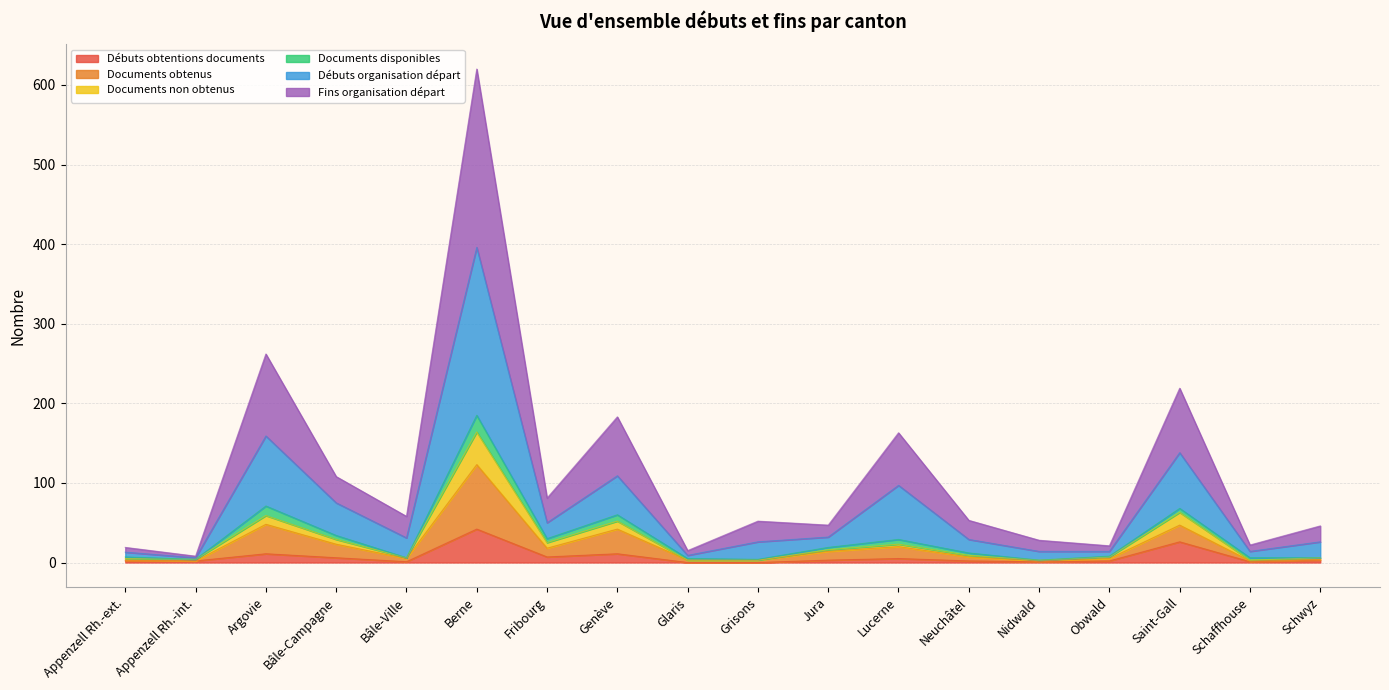

Is it true that Documents obtenus equals 4 at Schwyz?

True